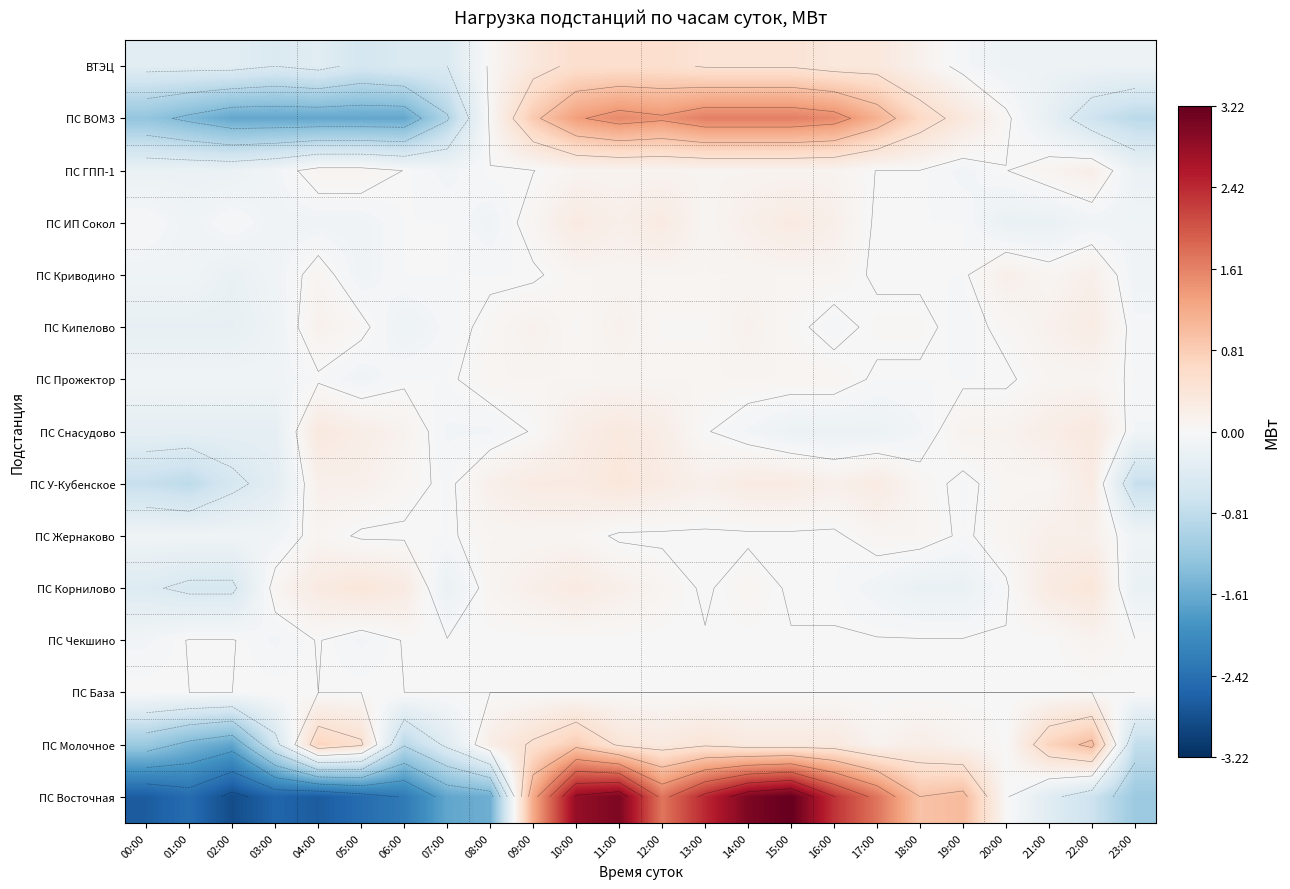

Is the value of ПС Восточная at 11:00 greater than the value of ПС У-Кубенское at 05:00?

Yes